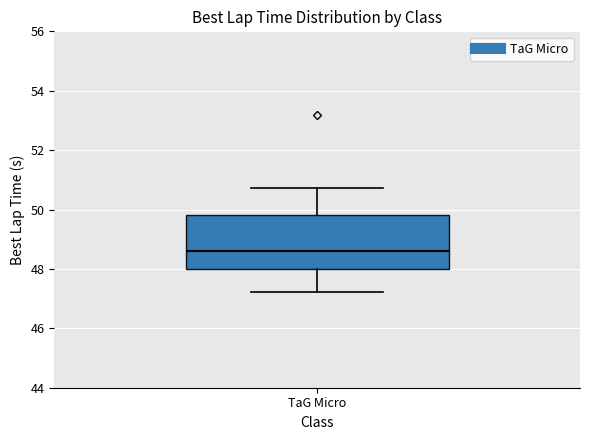

Transcribe this box plot: give where the median line is, the range the box spans, and where the two whiskers end, as read against the y-axis. The values are not printed on the chart, so give them approximately, as read against the axis.

median 48.6, box 48.0 to 49.8, whiskers 47.2 to 50.8